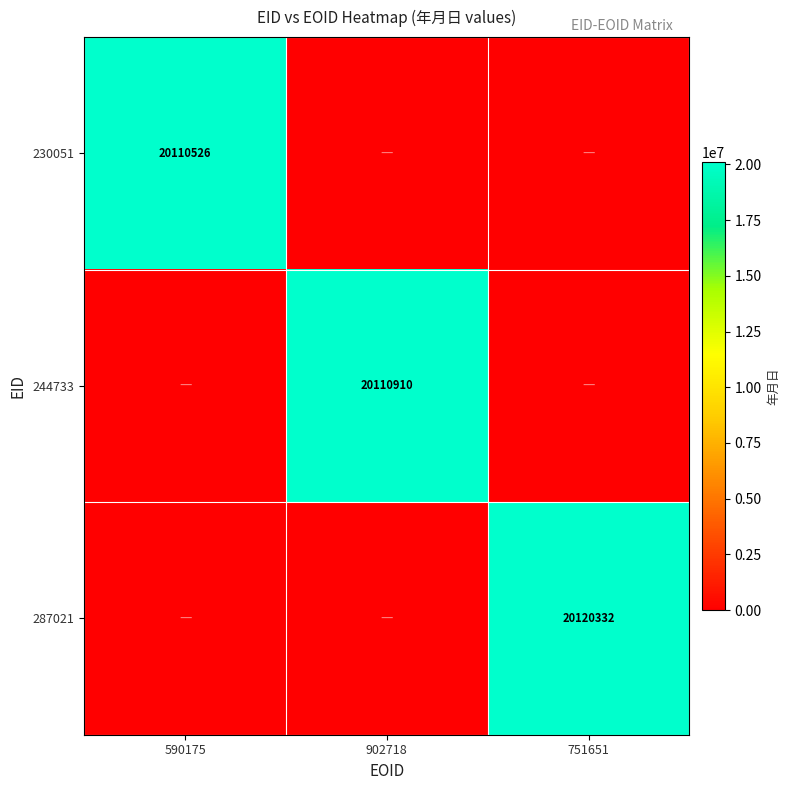

Is it true that 244733 equals 9187756 at 902718?

False